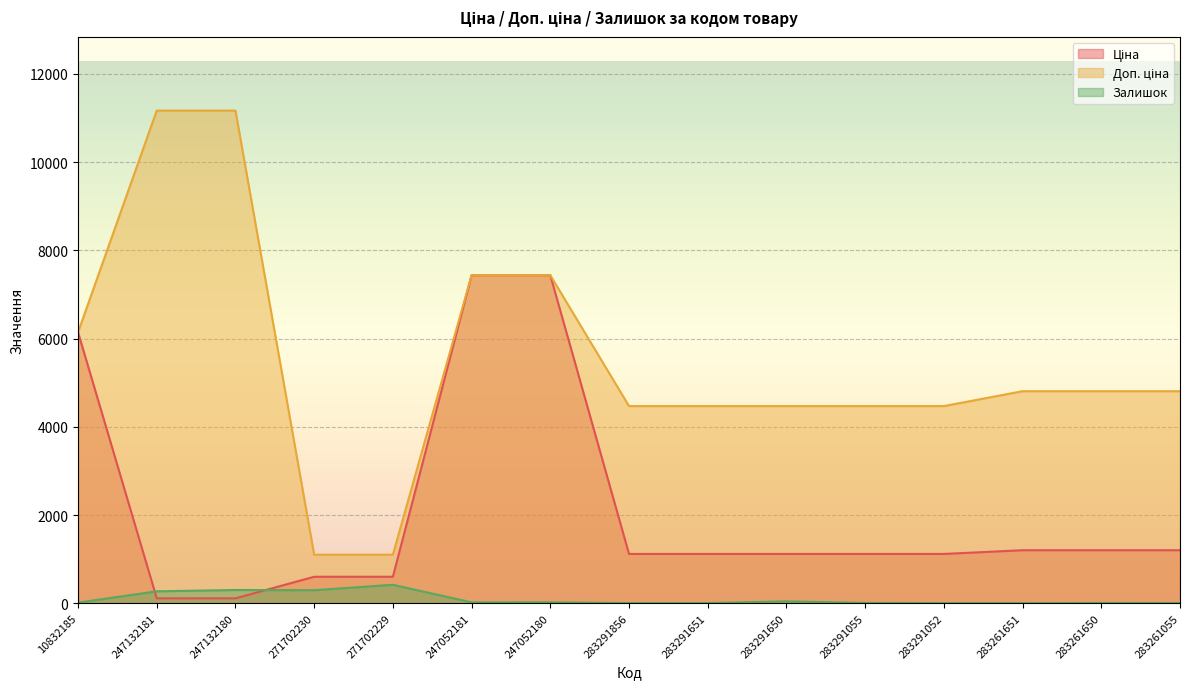

Reading right to left, transcribe all the data shown in this chart.

Ціна: 283261055=1201.7	283261650=1201.7	283261651=1201.7	283291052=1117.4	283291055=1117.4	283291650=1117.4	283291651=1117.4	283291856=1117.4	247052180=7436.2	247052181=7436.2	271702229=599.9	271702230=599.9	247132180=111.7	247132181=111.7	10832185=6143.2
Доп. ціна: 283261055=4806.8	283261650=4806.8	283261651=4806.8	283291052=4469.5	283291055=4469.5	283291650=4469.5	283291651=4469.5	283291856=4469.5	247052180=7436.2	247052181=7436.2	271702229=1100.0	271702230=1100.0	247132180=11169.0	247132181=11169.0	10832185=6143.2
Залишок: 283261055=5.0	283261650=6.0	283261651=1.0	283291052=3.0	283291055=7.0	283291650=43.0	283291651=4.0	283291856=4.0	247052180=21.0	247052181=20.0	271702229=418.0	271702230=296.0	247132180=300.0	247132181=270.0	10832185=14.0